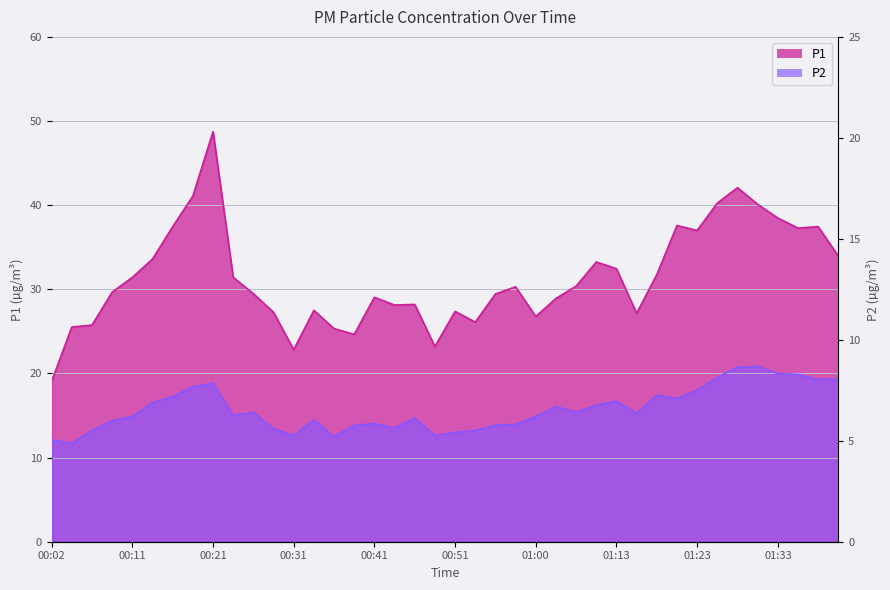

What value does the P1 series have at 00:29?

27.3